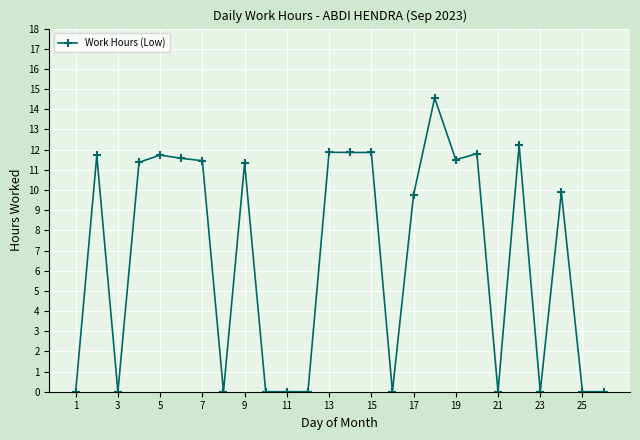

How many distinct data groups are displayed?

1